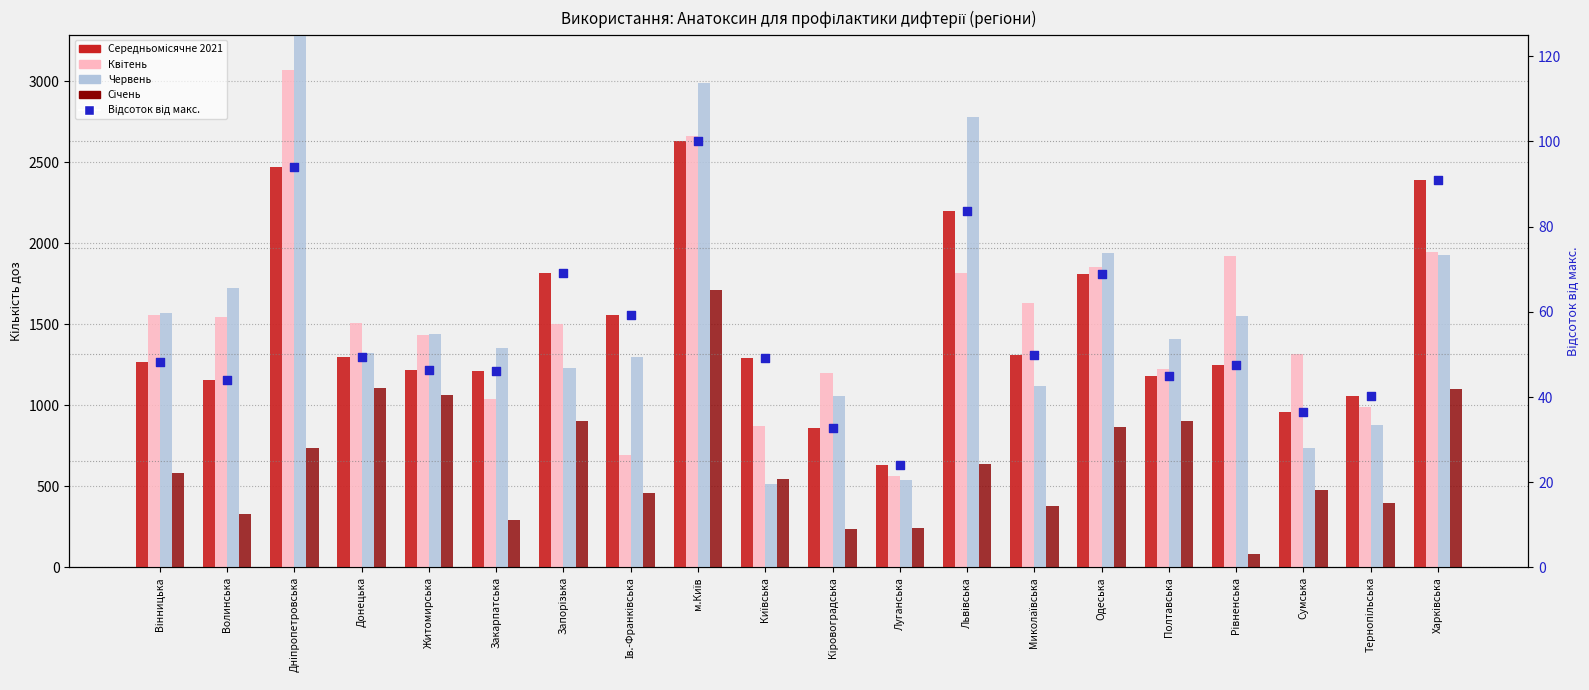

What is the total value across all series at Рівненська?

4849.5